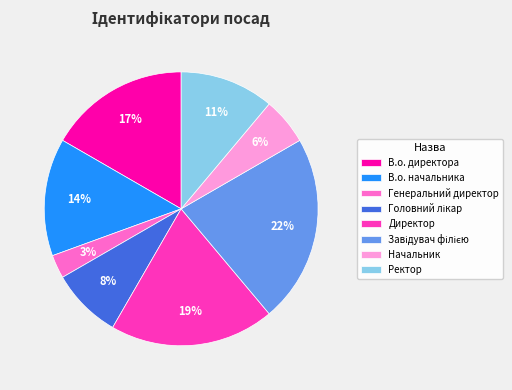

To the nearest percent, what percentage of the pie is Генеральний директор?

3%